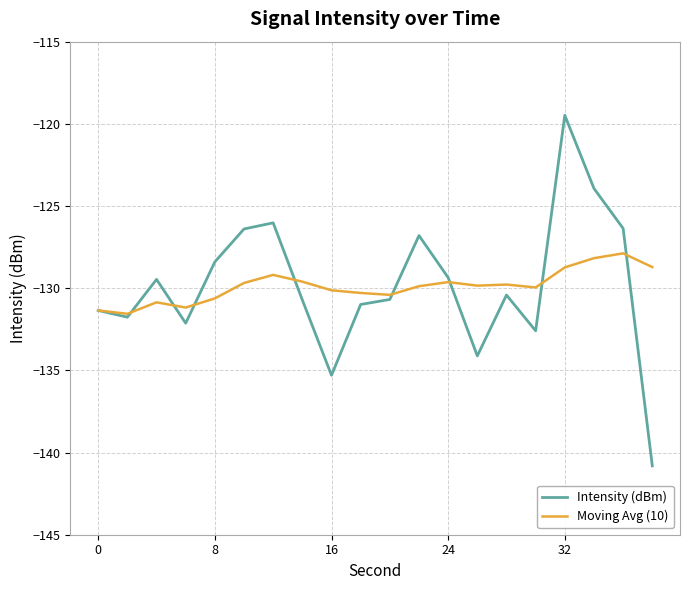

Rank the series by their maximum value, from highest to lowest.

Intensity (dBm), Moving Avg (10)